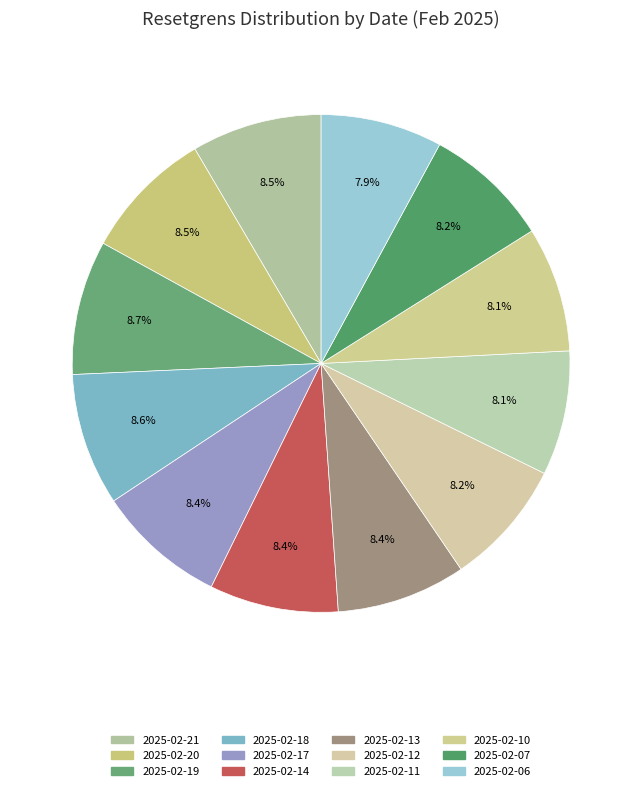

Rank the categories by value from lowest to highest.

2025-02-06, 2025-02-11, 2025-02-10, 2025-02-07, 2025-02-12, 2025-02-14, 2025-02-13, 2025-02-17, 2025-02-21, 2025-02-20, 2025-02-18, 2025-02-19